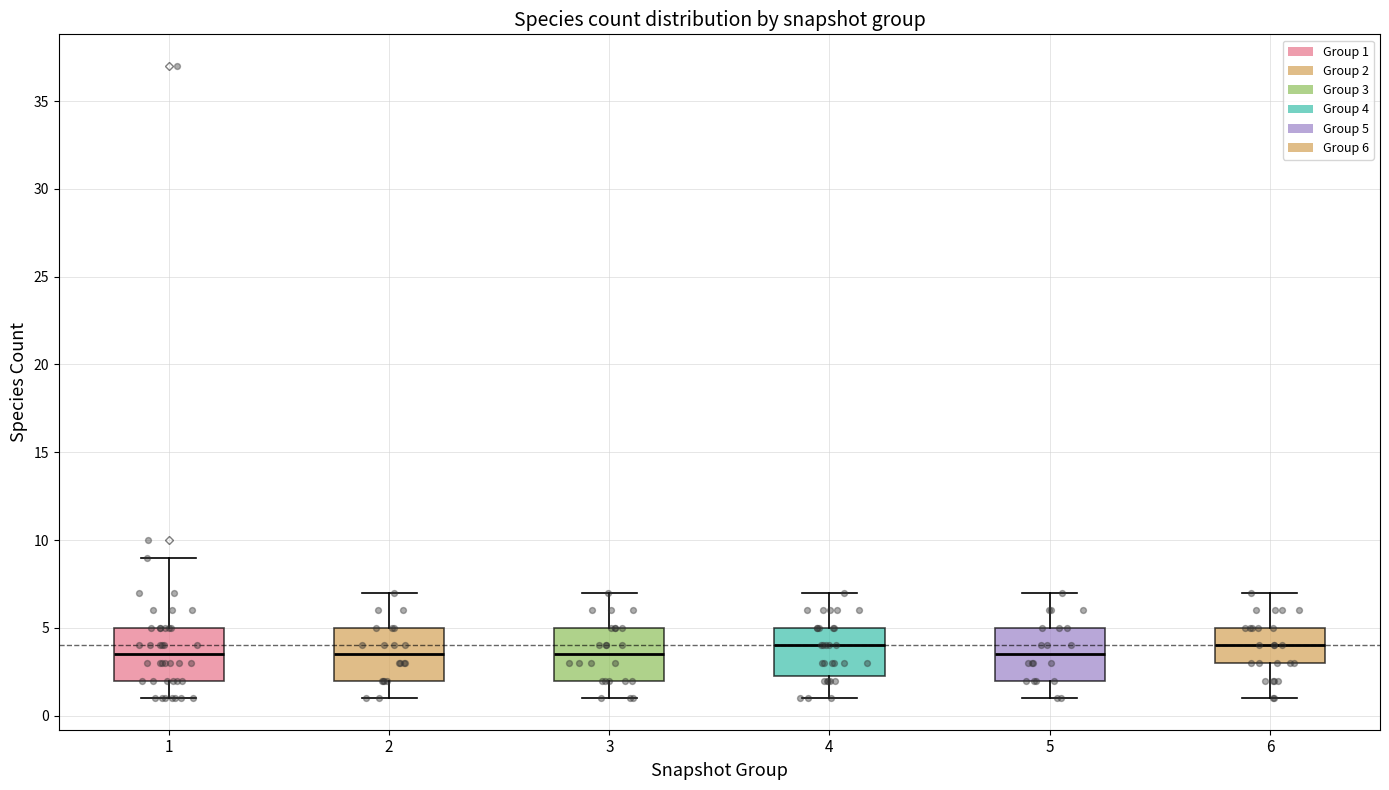

Reading left to right, transcribe this box plot: for each box, give where its median line is, the range the box spans, and where its two whiskers end, as read against the y-axis. The values are not printed on the chart, so give them approximately, as read against the axis.

1: median 3.5, box 2.0 to 5.0, whiskers 1.0 to 9.0
2: median 3.5, box 2.0 to 5.0, whiskers 1.0 to 7.0
3: median 3.5, box 2.0 to 5.0, whiskers 1.0 to 7.0
4: median 4.0, box 2.5 to 5.0, whiskers 1.0 to 7.0
5: median 3.5, box 2.0 to 5.0, whiskers 1.0 to 7.0
6: median 4.0, box 3.0 to 5.0, whiskers 1.0 to 7.0